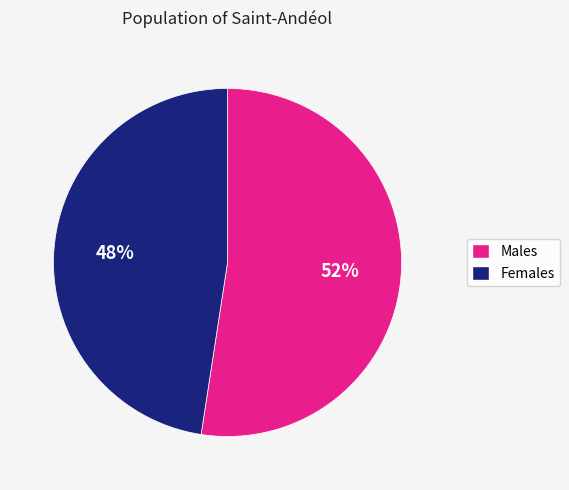

Is there any slice that represents more than half of the pie?

Yes